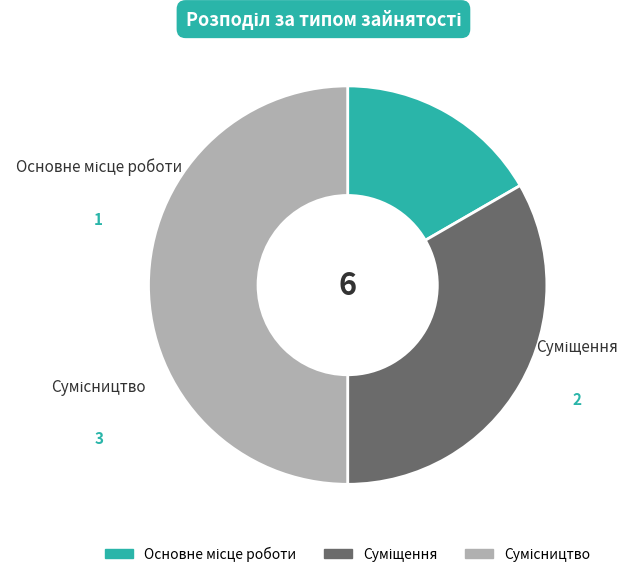

What percentage is the Сумісництво slice, to the nearest percent?

50%